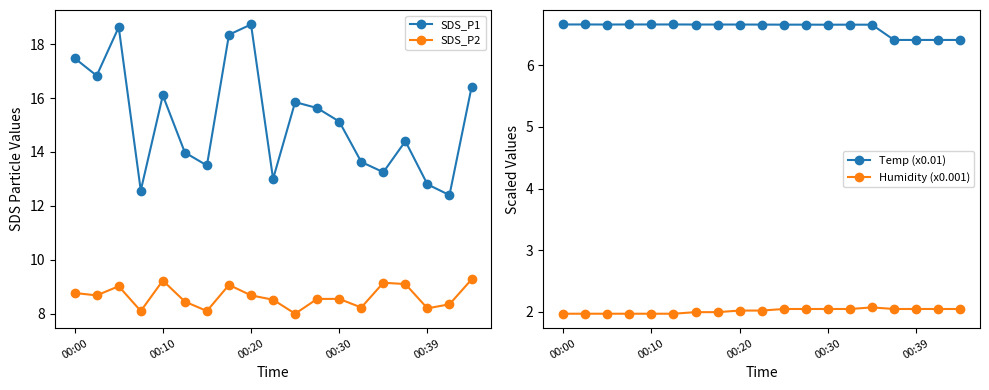

How many lines are shown in the chart?

4